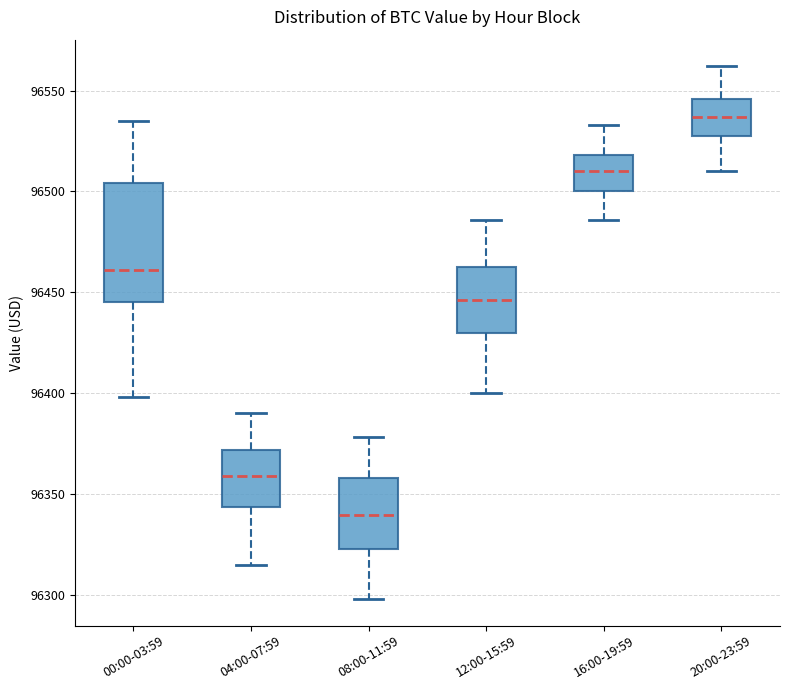

Reading left to right, read every box against the y-axis: the position of its median line, the range the box covers, and the ends of its whiskers. The values are not printed on the chart, so give them approximately, as read against the axis.

00:00-03:59: median 96460, box 96445 to 96505, whiskers 96400 to 96535
04:00-07:59: median 96360, box 96345 to 96370, whiskers 96315 to 96390
08:00-11:59: median 96340, box 96325 to 96360, whiskers 96300 to 96380
12:00-15:59: median 96445, box 96430 to 96465, whiskers 96400 to 96485
16:00-19:59: median 96510, box 96500 to 96520, whiskers 96485 to 96535
20:00-23:59: median 96535, box 96530 to 96545, whiskers 96510 to 96560